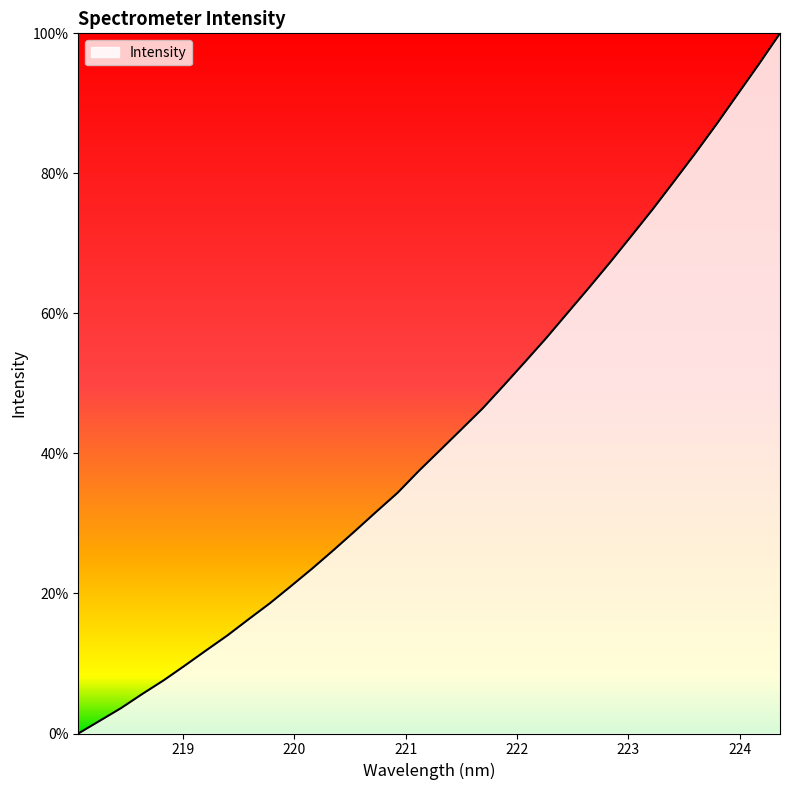

What is the maximum value shown in the chart?

100.0